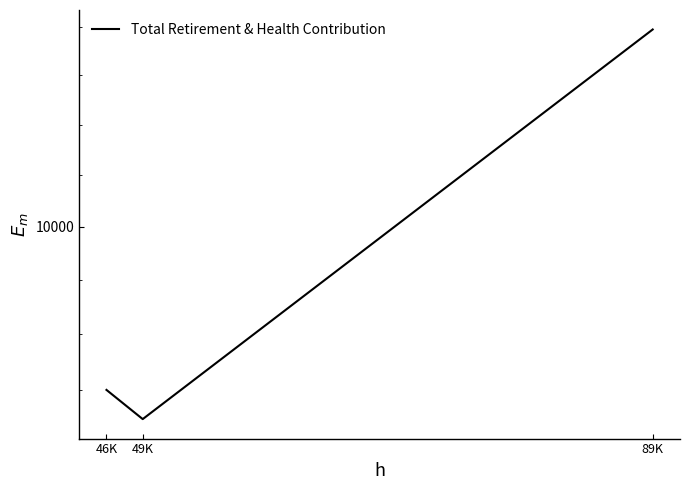

Reading left to right, list all the values displayed in this chart.

9252	9124	10988